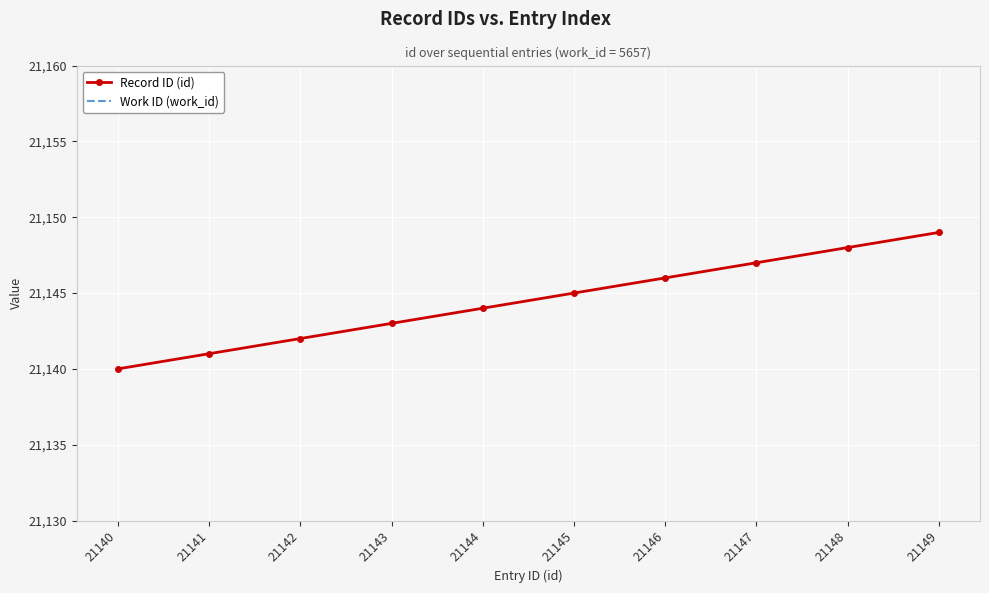

Count the Record ID (id) values in the range 21142 to 21147.

6